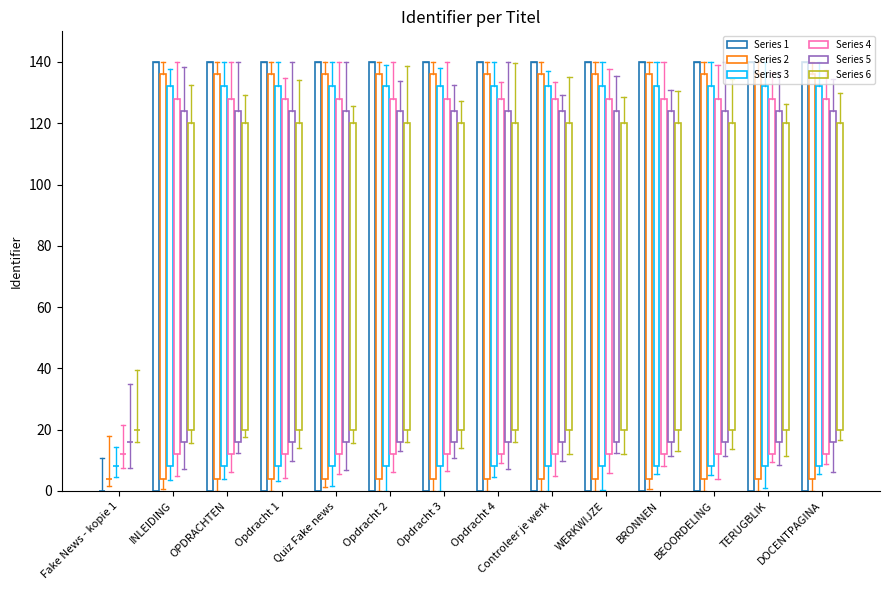

What is the spread (max minus min) of values at INLEIDING?

40.0